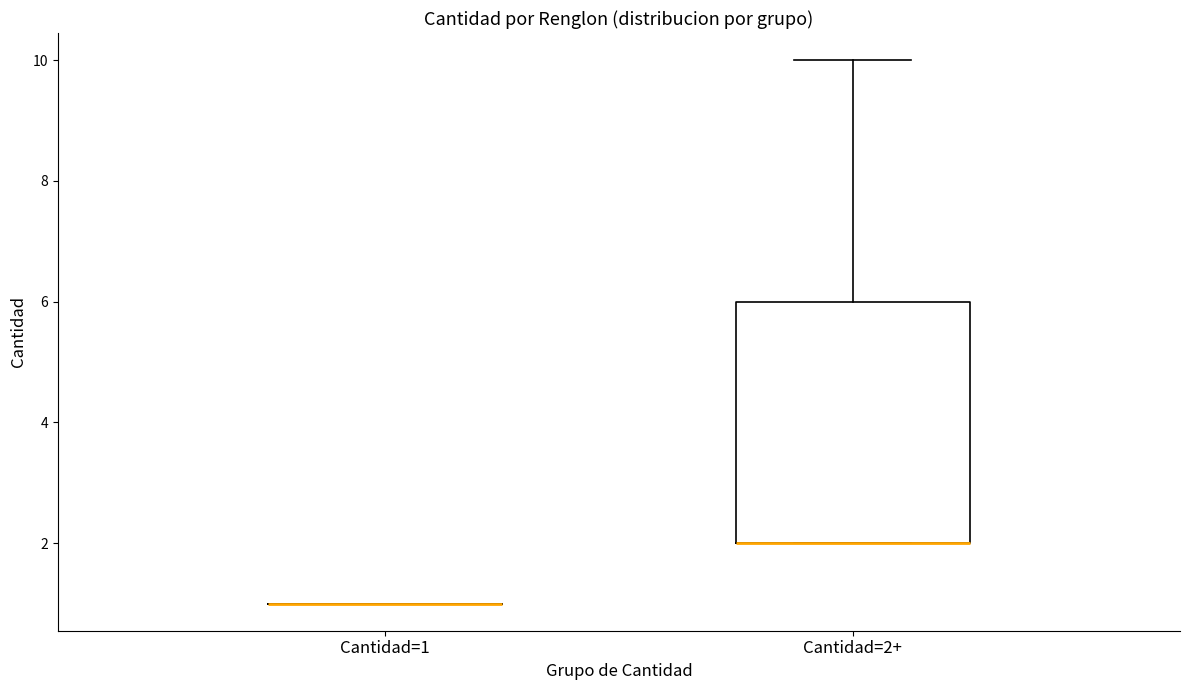

Reading left to right, transcribe this box plot: for each box, give where its median line is, the range the box spans, and where its two whiskers end, as read against the y-axis. The values are not printed on the chart, so give them approximately, as read against the axis.

Cantidad=1: box collapsed to a line at 1, whiskers 1 to 1
Cantidad=2+: median 2 (drawn on the box's lower edge), box 2 to 6, whiskers 2 to 10